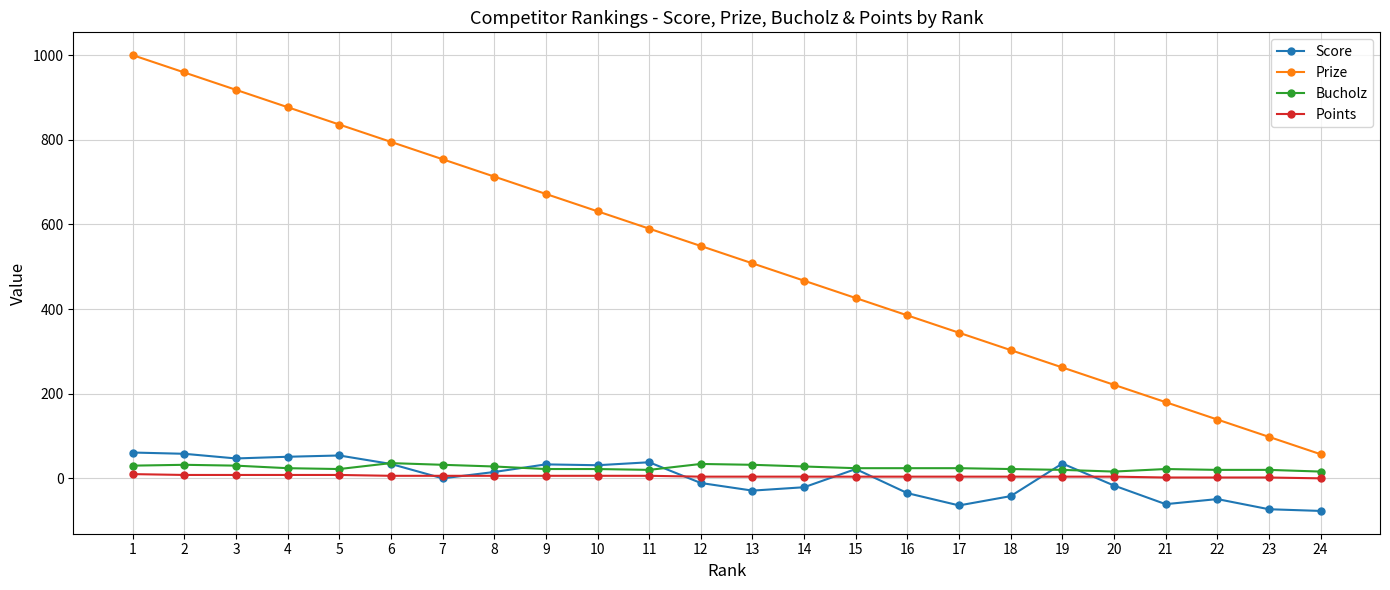

How many data points in Points are less than 4?

4